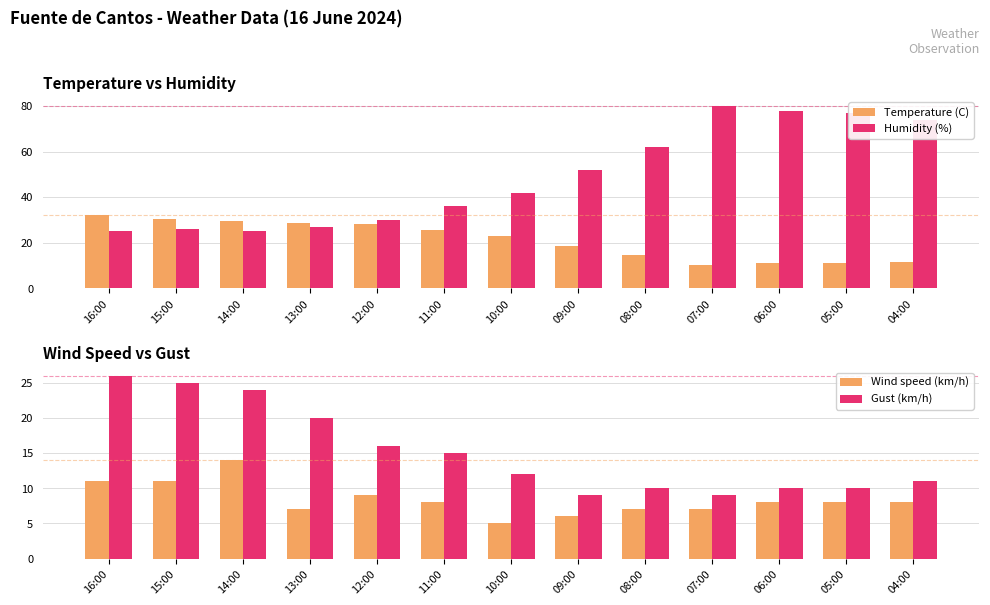

At which category is the sum across all series the highest?

06:00